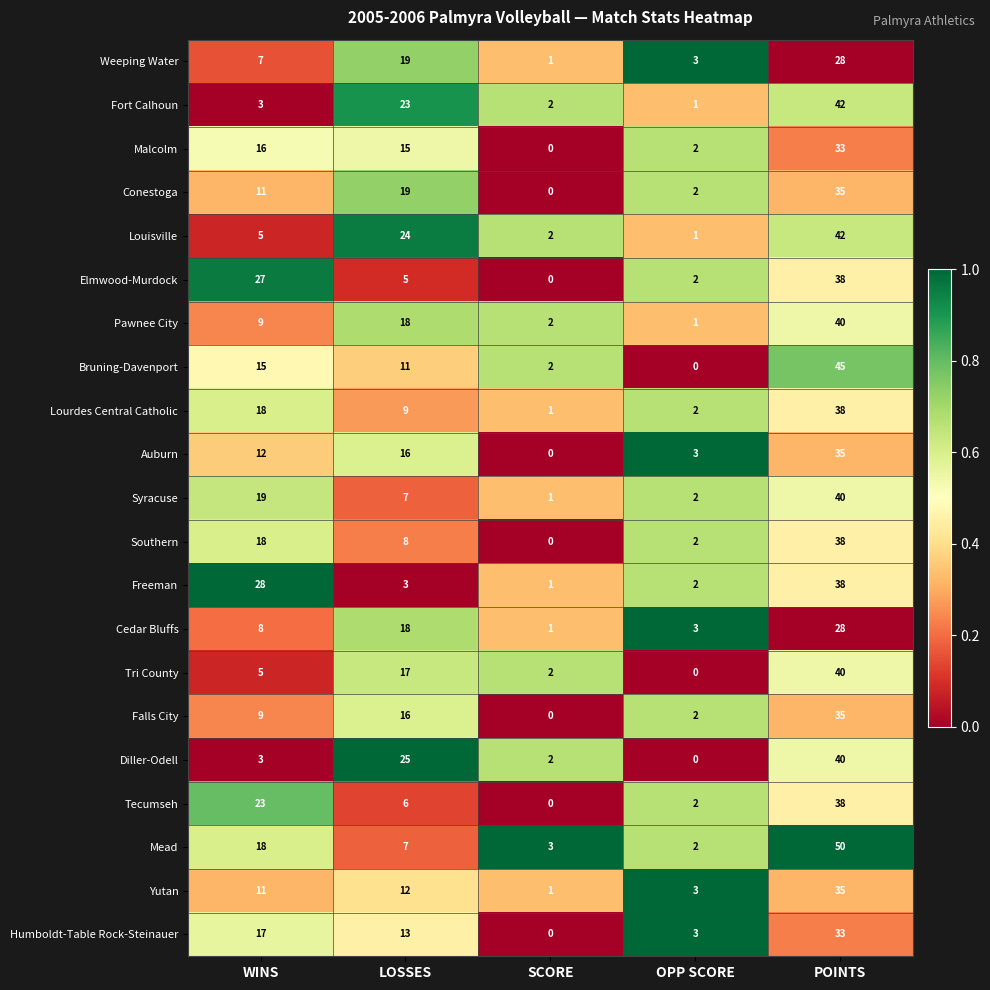

The Southern series shows 66 at POINTS. True or false?

False